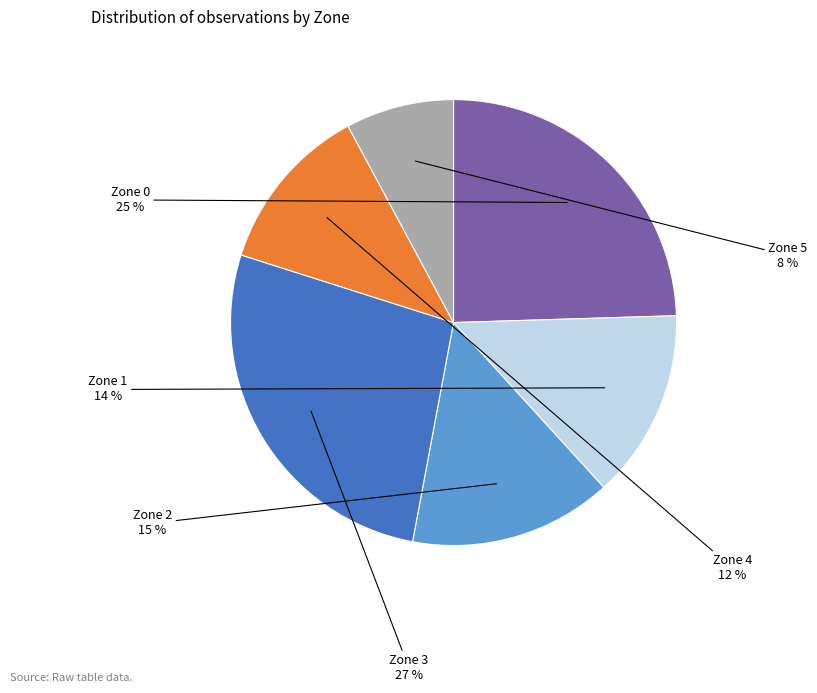

Combined, do Zone 1 and Zone 0 account for over 50%?

No